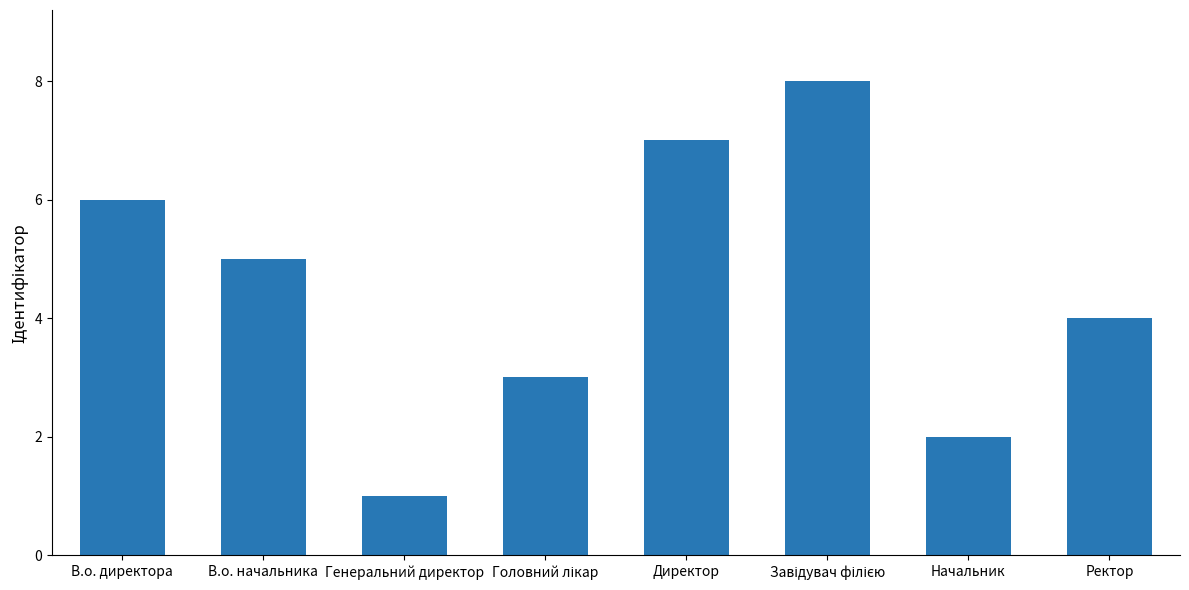

The chart shows a value of 1 at Начальник. True or false?

False